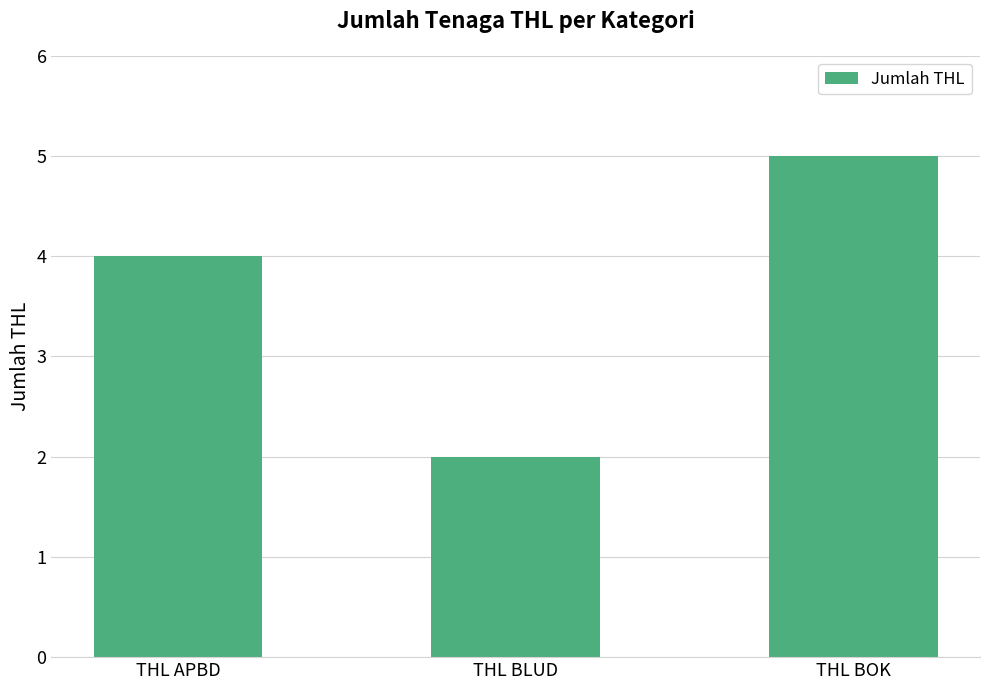

What is the approximate value at THL BOK?

5